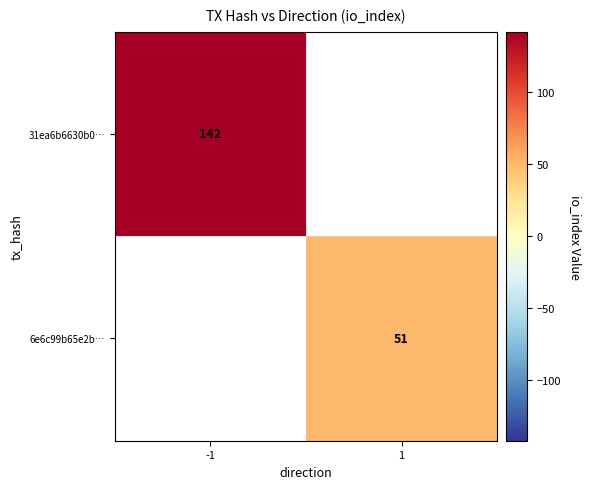

Is it true that 6e6c99b65e2b… equals 69 at 1?

False